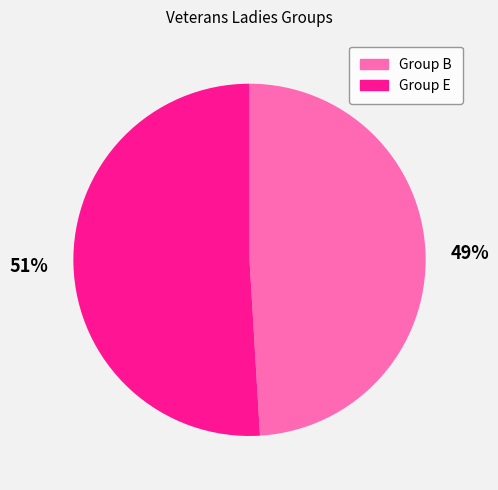

Is there a majority slice in this chart?

Yes